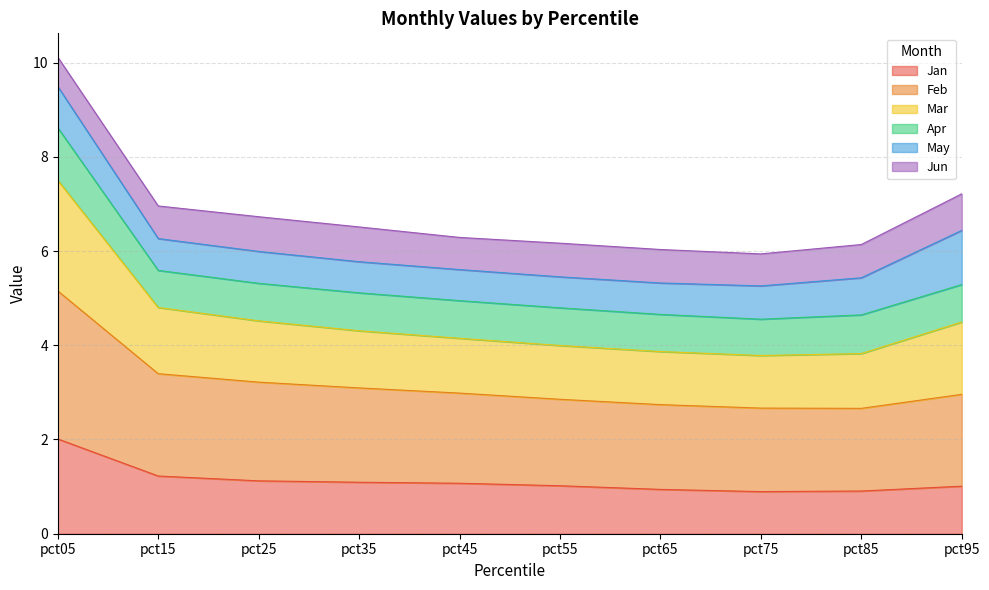

What is the maximum value for Jan?

2.0